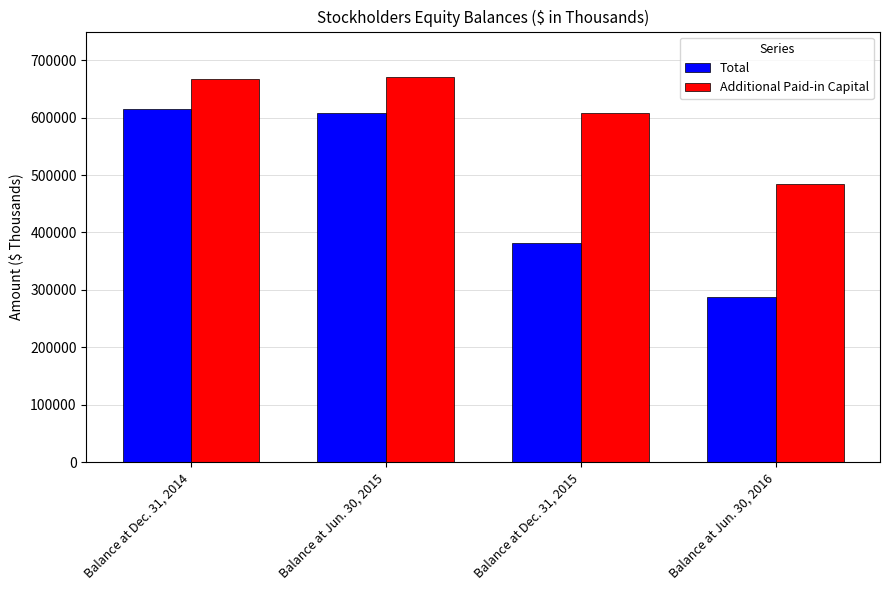

Which series has the largest total across all categories?

Additional Paid-in Capital